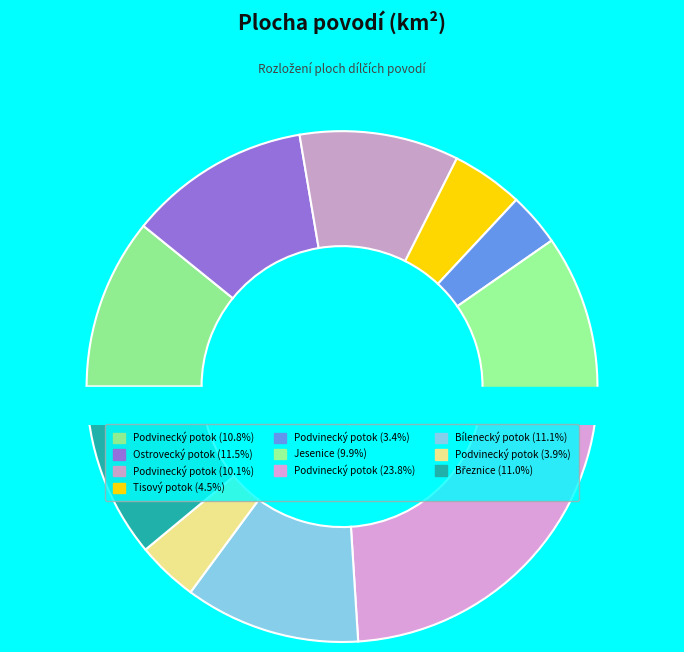

Does Bílenecký potok
(1-13-03-0670) account for over 50% of the chart?

No